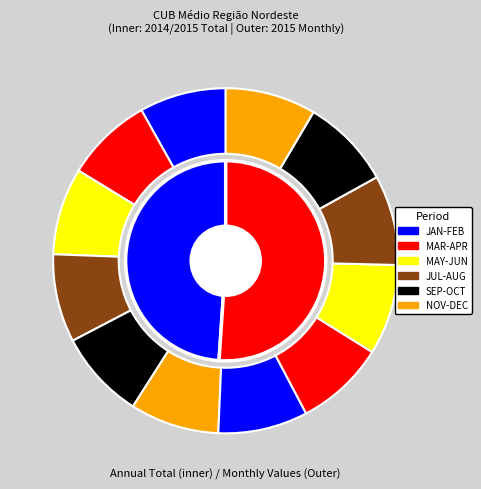

Which has a higher value, NOV or JUL?

NOV